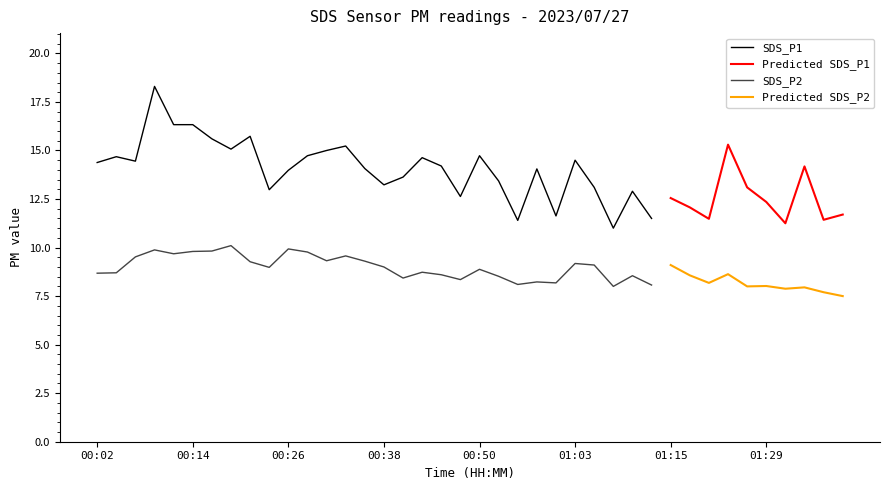

Which category has the highest value in the SDS_P2 series?

00:19